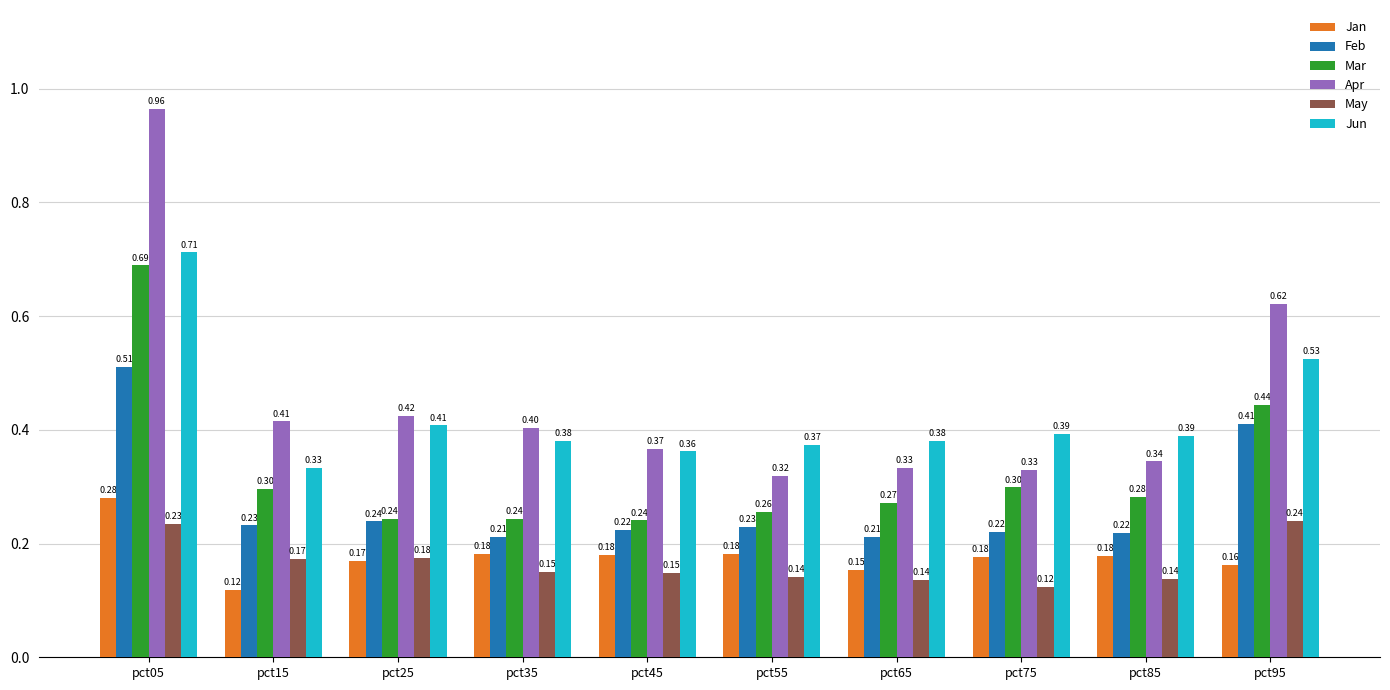

What is the difference between the maximum and minimum values in the Feb series?

0.3